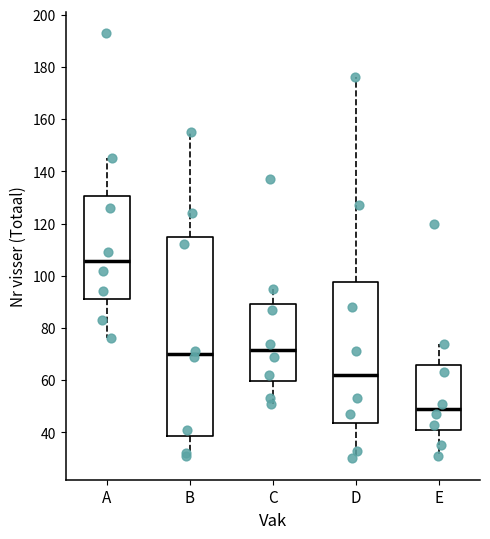

Reading left to right, read every box against the y-axis: the position of its median line, the range the box covers, and the ends of its whiskers. The values are not printed on the chart, so give them approximately, as read against the axis.

A: median 106, box 92 to 130, whiskers 76 to 146
B: median 70, box 38 to 116, whiskers 32 to 156
C: median 72, box 60 to 90, whiskers 52 to 96
D: median 62, box 44 to 98, whiskers 30 to 176
E: median 50, box 42 to 66, whiskers 32 to 74